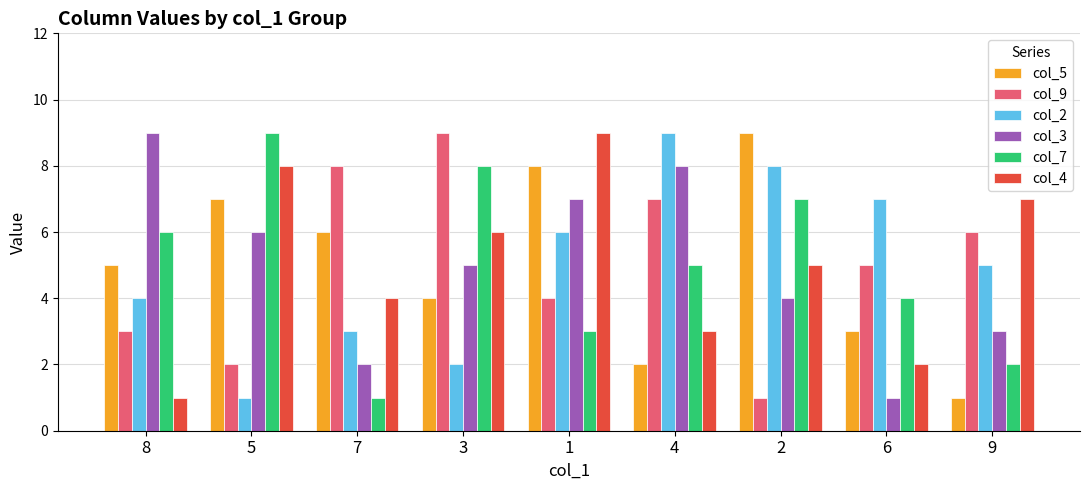

What is the difference between the maximum and minimum values in the col_3 series?

8